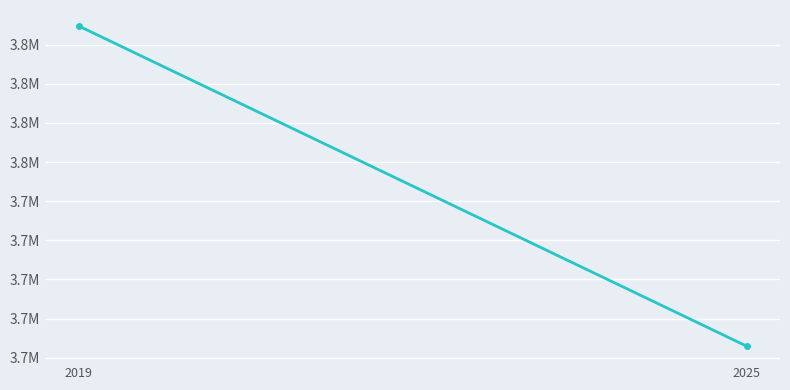

Between 2019 and 2025, which is larger?

2019